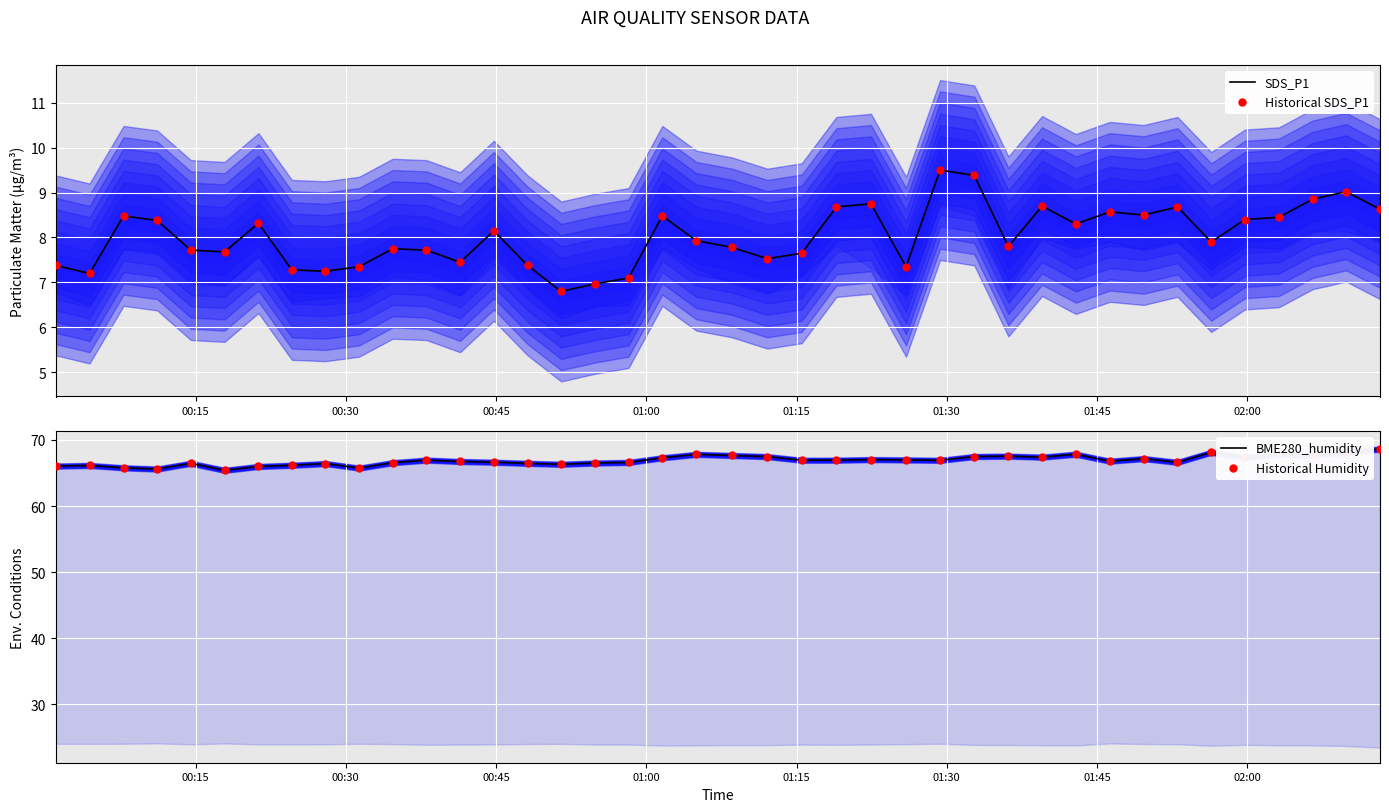

Which series has the largest Y range (max minus min)?

BME280_humidity